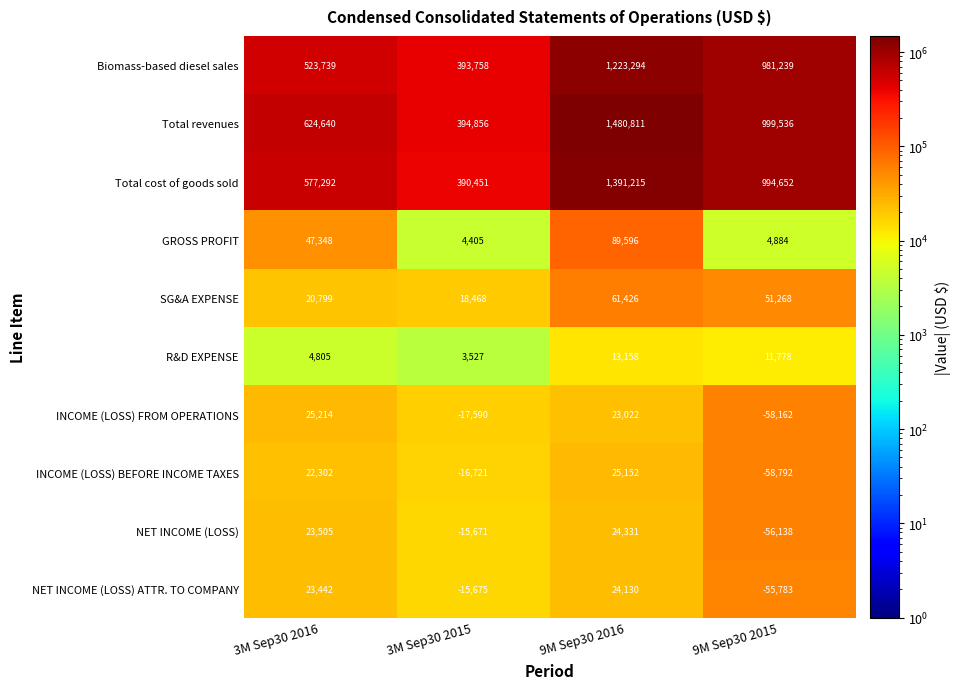

At which label is INCOME (LOSS) BEFORE INCOME TAXES closest to -16820?

3M Sep30 2015